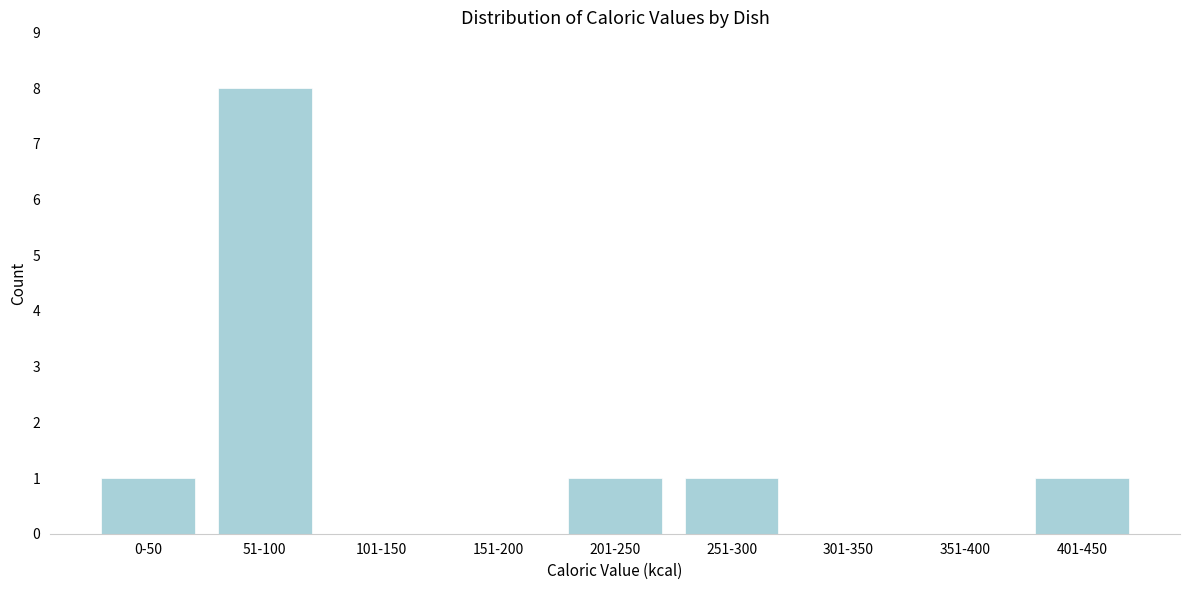

Reading left to right, list all the values displayed in this chart.

0-50=1	51-100=8	101-150=0	151-200=0	201-250=1	251-300=1	301-350=0	351-400=0	401-450=1